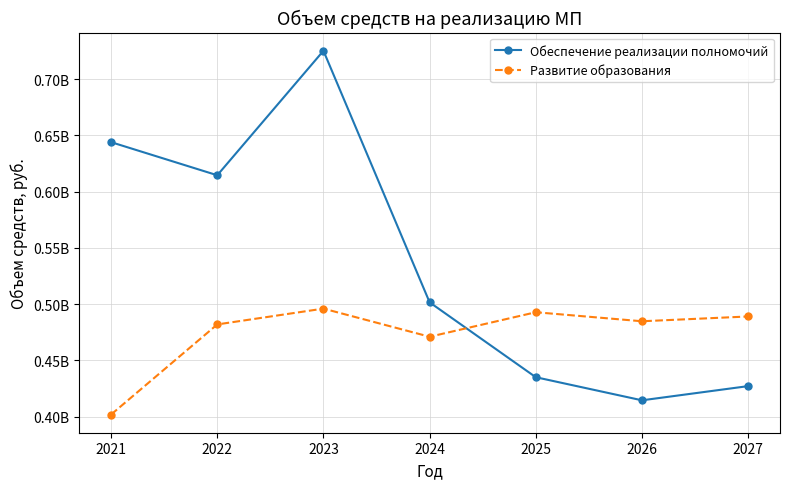

True or false: Обеспечение реализации полномочий and Развитие образования intersect in this chart.

True